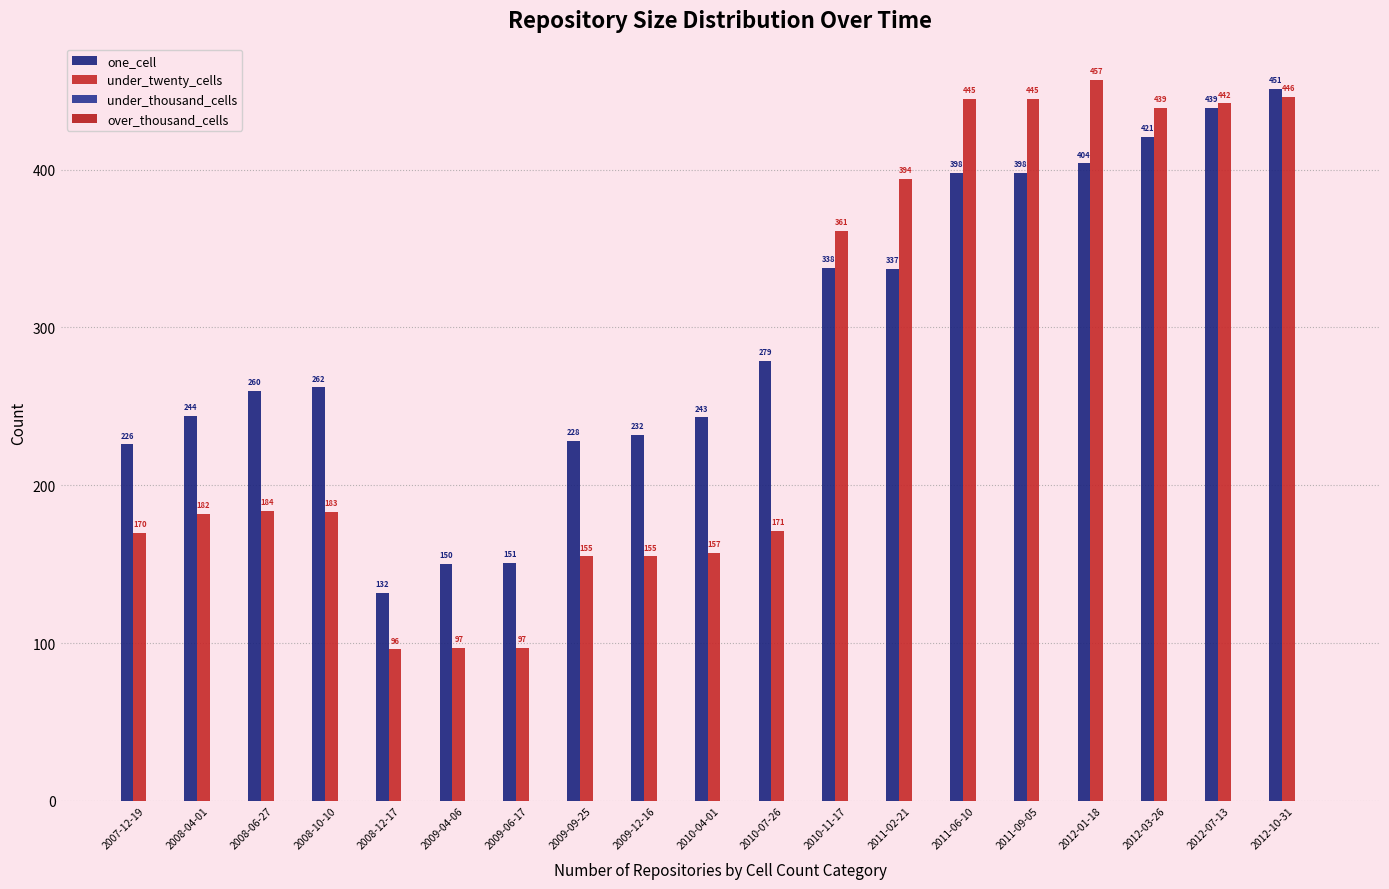

Rank the series by their maximum value, from highest to lowest.

under_twenty_cells, one_cell